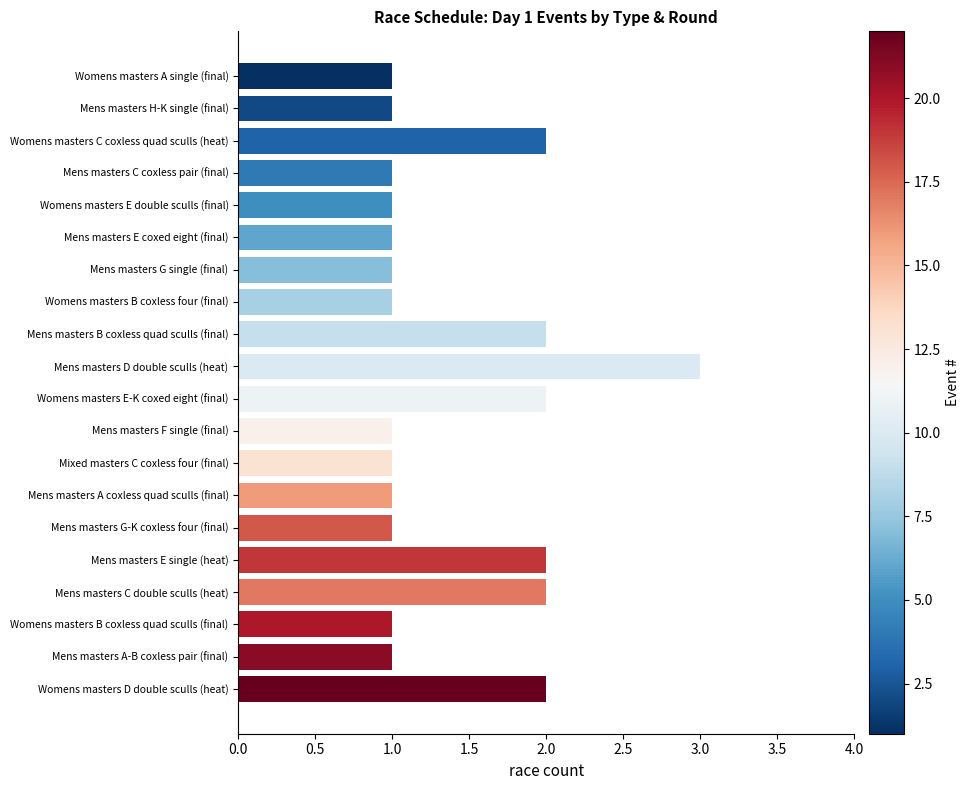

What is the change in value from Mens masters G single (final) to Womens masters D double sculls (heat)?

+1